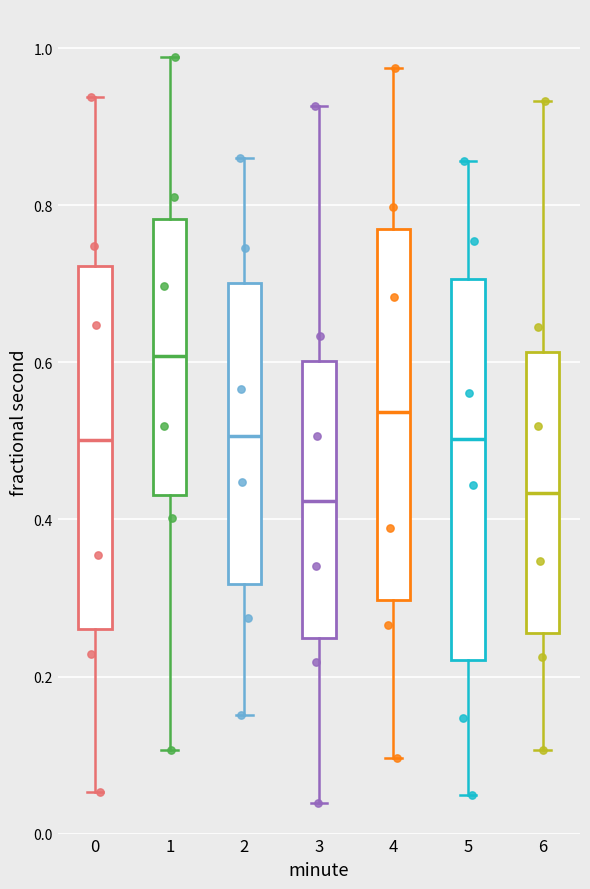

Reading left to right, transcribe this box plot: for each box, give where its median line is, the range the box spans, and where its two whiskers end, as read against the y-axis. The values are not printed on the chart, so give them approximately, as read against the axis.

0: median 0.50, box 0.26 to 0.72, whiskers 0.06 to 0.94
1: median 0.60, box 0.44 to 0.78, whiskers 0.10 to 0.98
2: median 0.50, box 0.32 to 0.70, whiskers 0.16 to 0.86
3: median 0.42, box 0.24 to 0.60, whiskers 0.04 to 0.92
4: median 0.54, box 0.30 to 0.76, whiskers 0.10 to 0.98
5: median 0.50, box 0.22 to 0.70, whiskers 0.04 to 0.86
6: median 0.44, box 0.26 to 0.62, whiskers 0.10 to 0.94